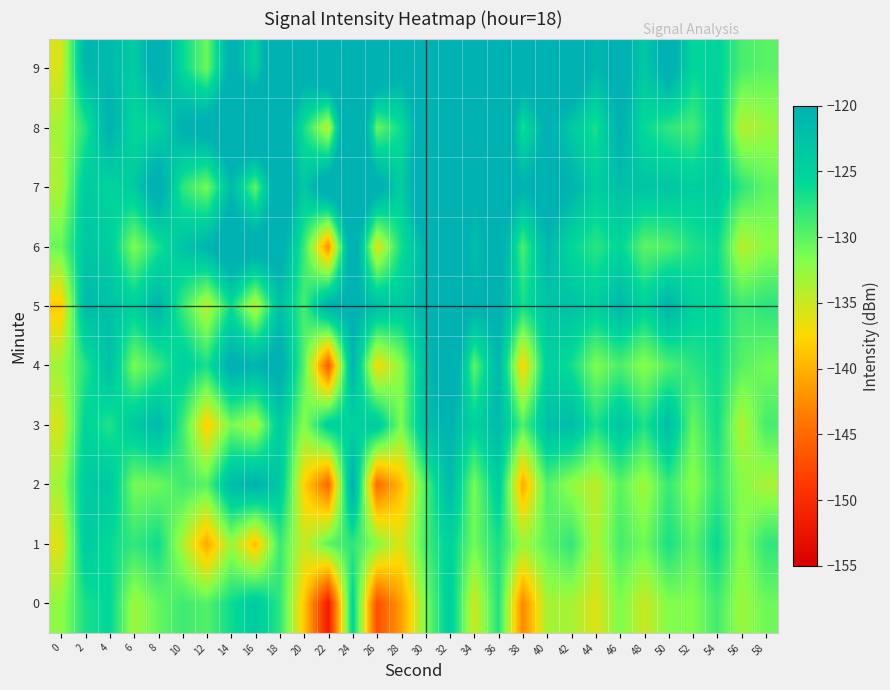

What is the difference between the highest and lowest values at 2?

6.8